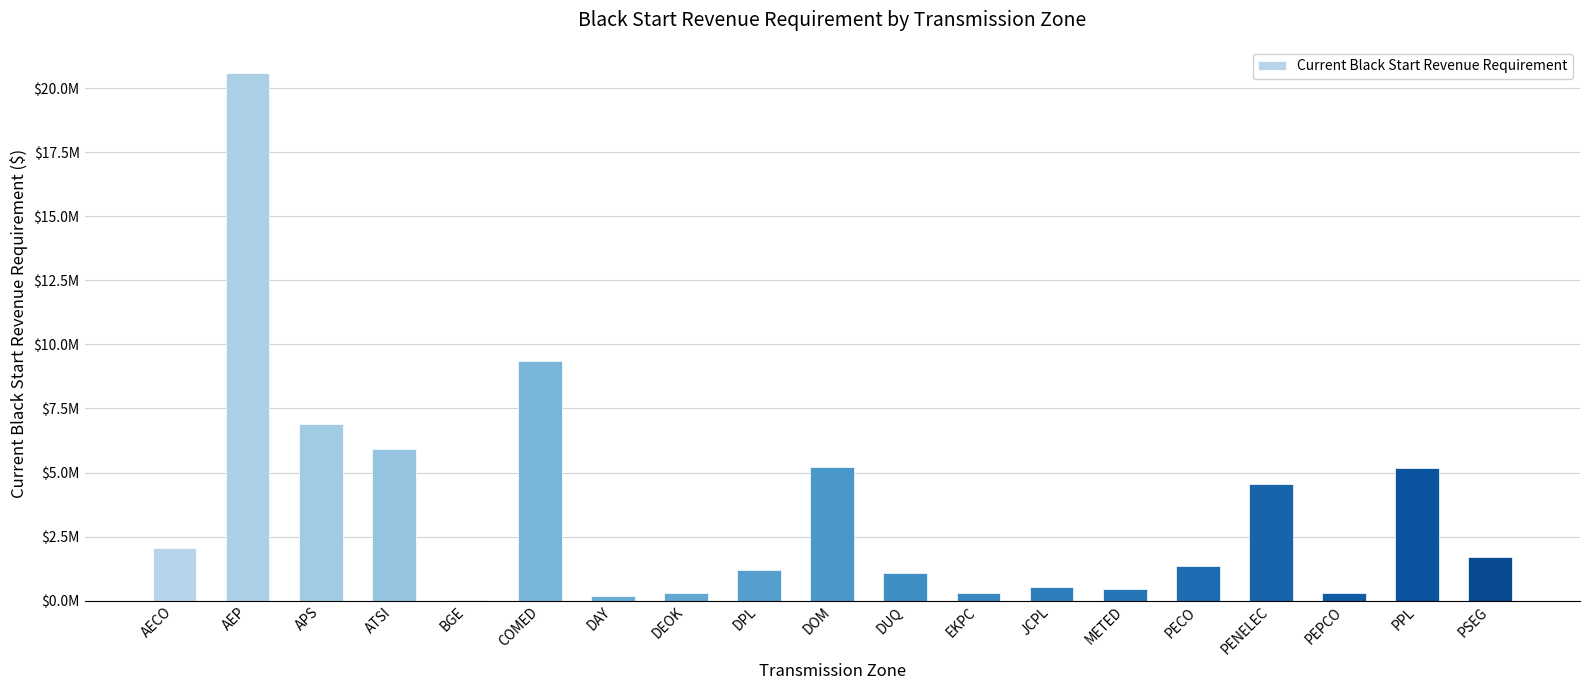

Reading left to right, transcribe all the data shown in this chart.

2057532.7	20584419.6	6907843.3	5912196.8	36731.2	9360282.1	196927.6	311343.5	1209835.5	5197303.0	1081393.2	282482.9	544995.7	446948.8	1335396.4	4536573.9	314018.6	5184632.5	1692166.7